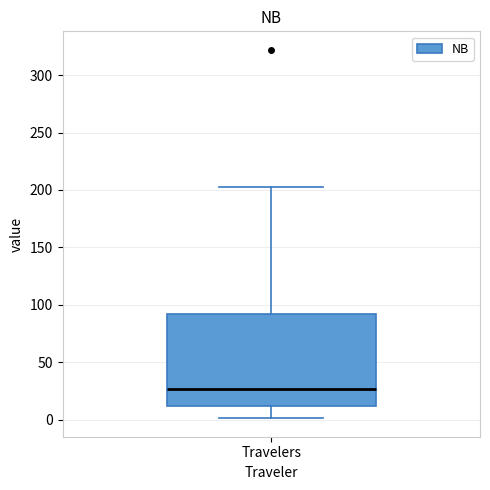

Where does the upper whisker of the box for Travelers end on the y-axis? The values are not printed on the chart, so give them approximately, as read against the axis.

200